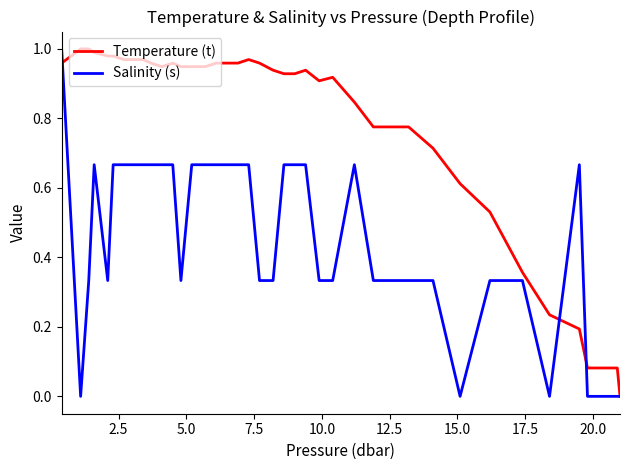

What are all the series names shown in the legend?

Temperature (t), Salinity (s)